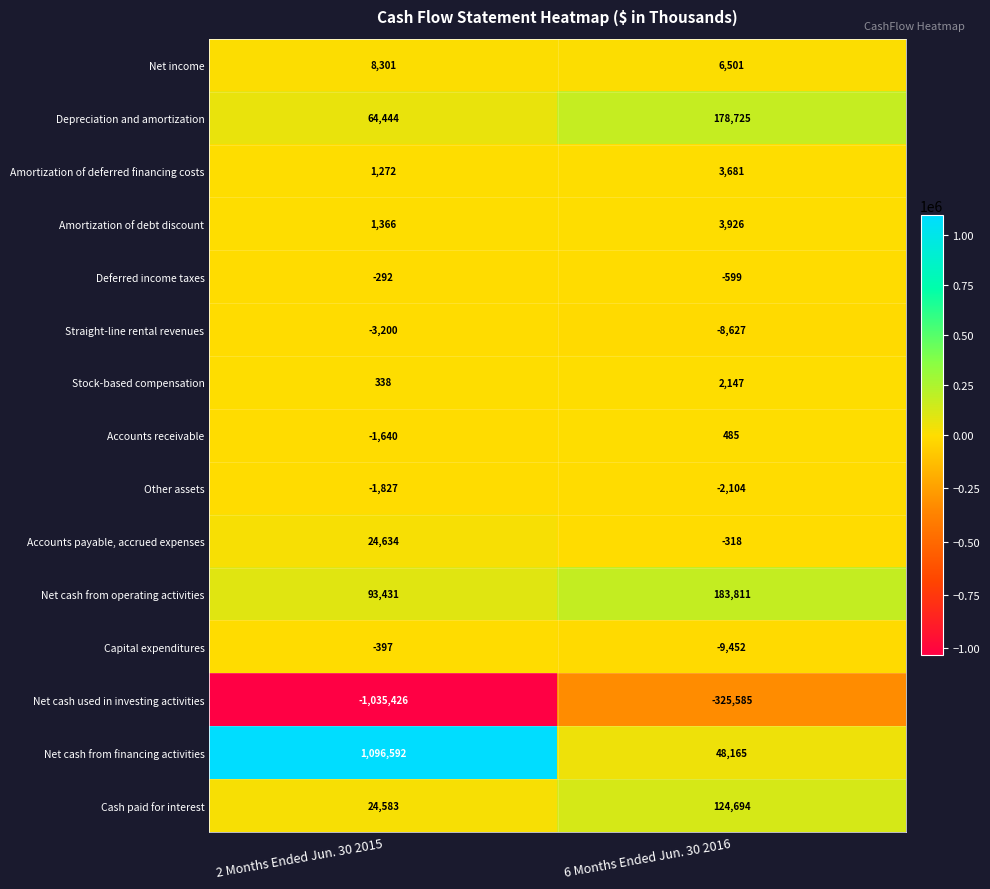

At which category is the sum across all series the highest?

2 Months Ended Jun. 30 2015